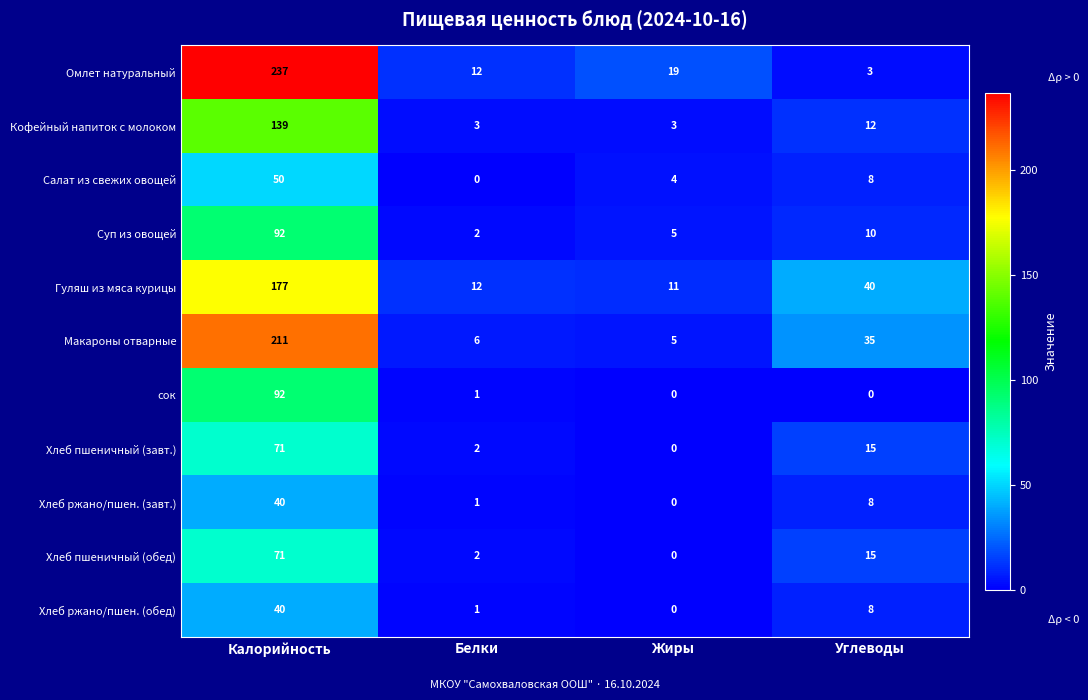

The value of Гуляш из мяса курицы at Белки is 12. True or false?

True